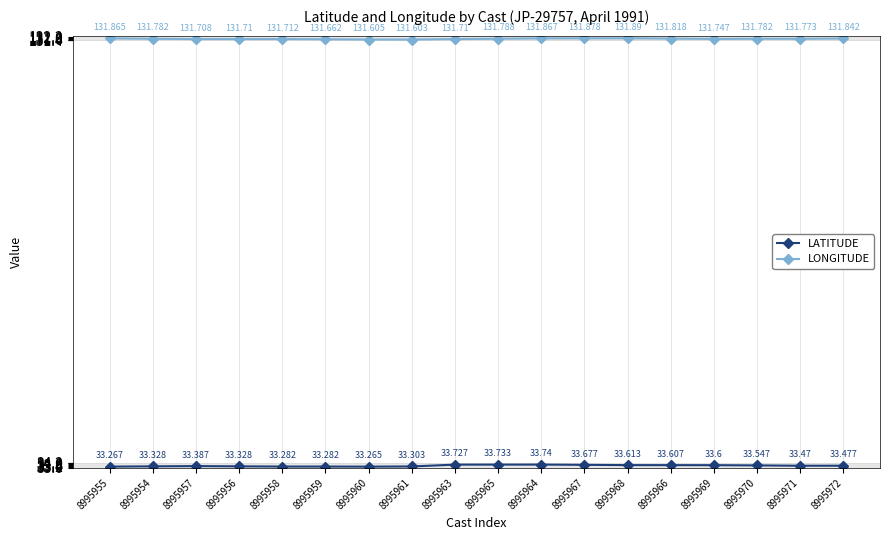

Is it true that LONGITUDE equals 213.8 at 8995959?

False